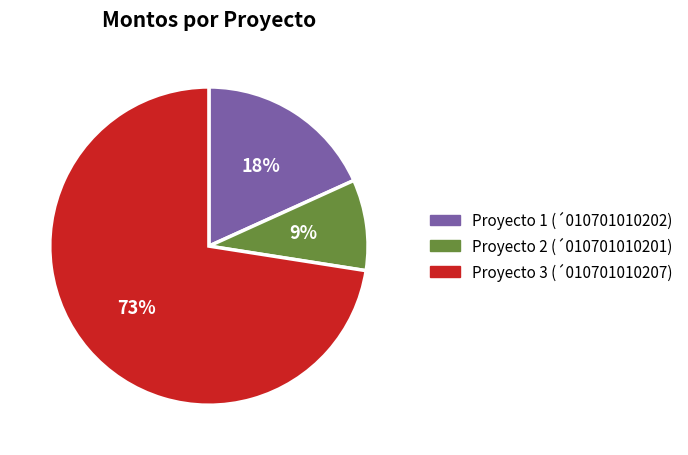

To the nearest percent, what is the average slice percentage?

33%